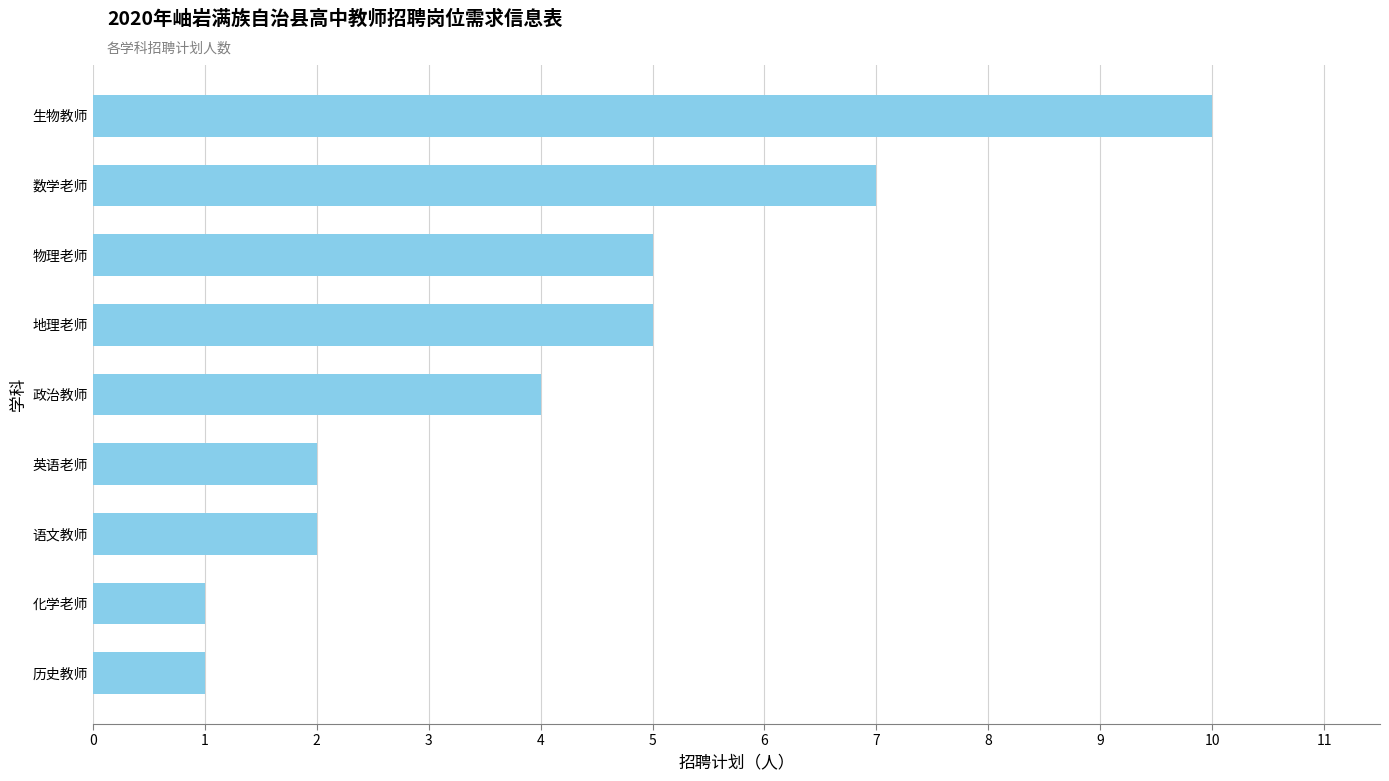

Reading top to bottom, extract all data points from this chart.

生物教师=10	数学老师=7	物理老师=5	地理老师=5	政治教师=4	英语老师=2	语文教师=2	化学老师=1	历史教师=1